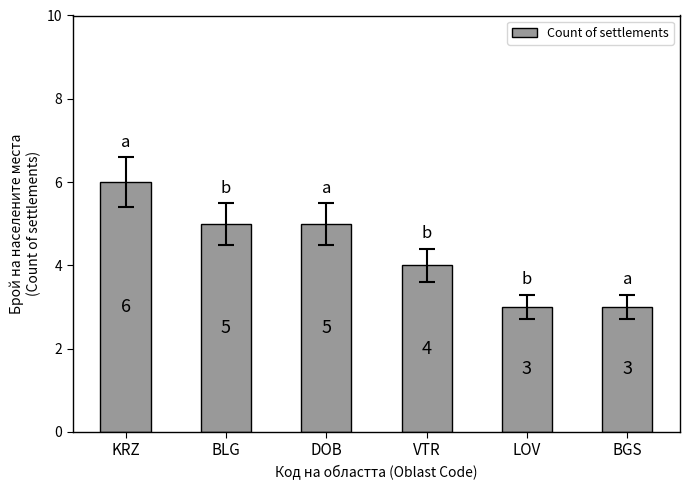

How many values are between 3 and 5?

5